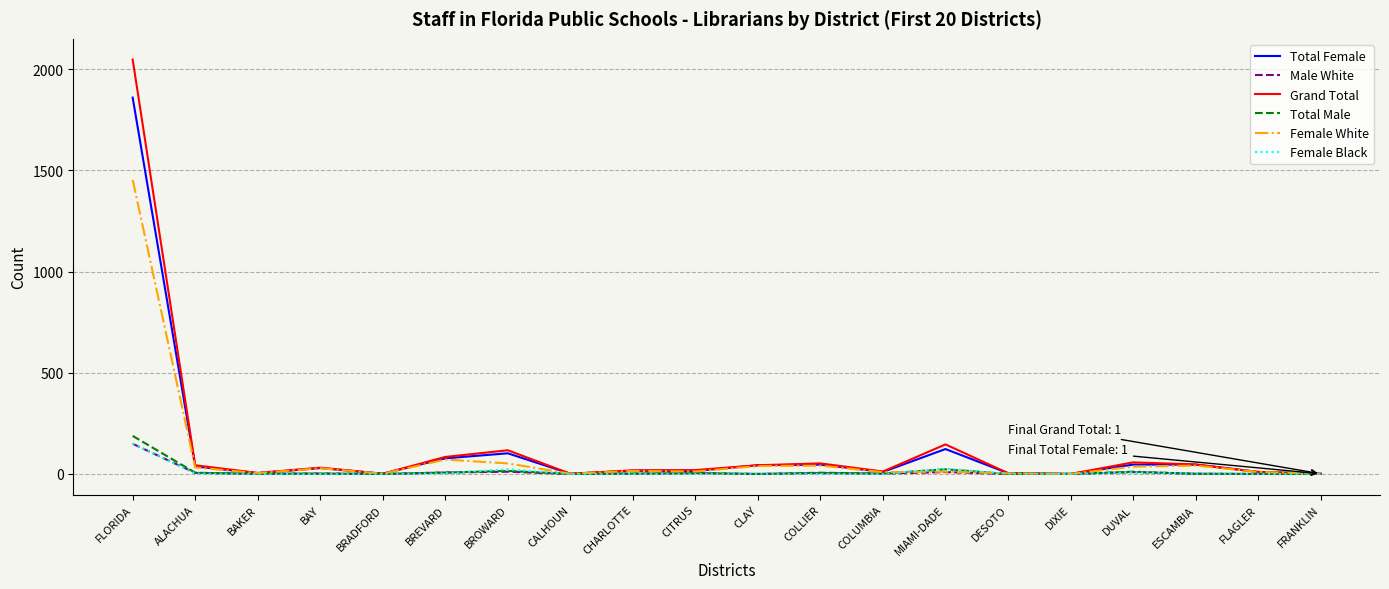

True or false: Total Female has a value of 1 at BRADFORD.

True